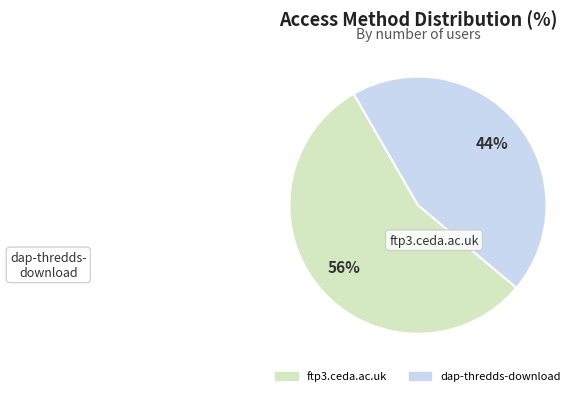

Count the number of slices in the pie.

2